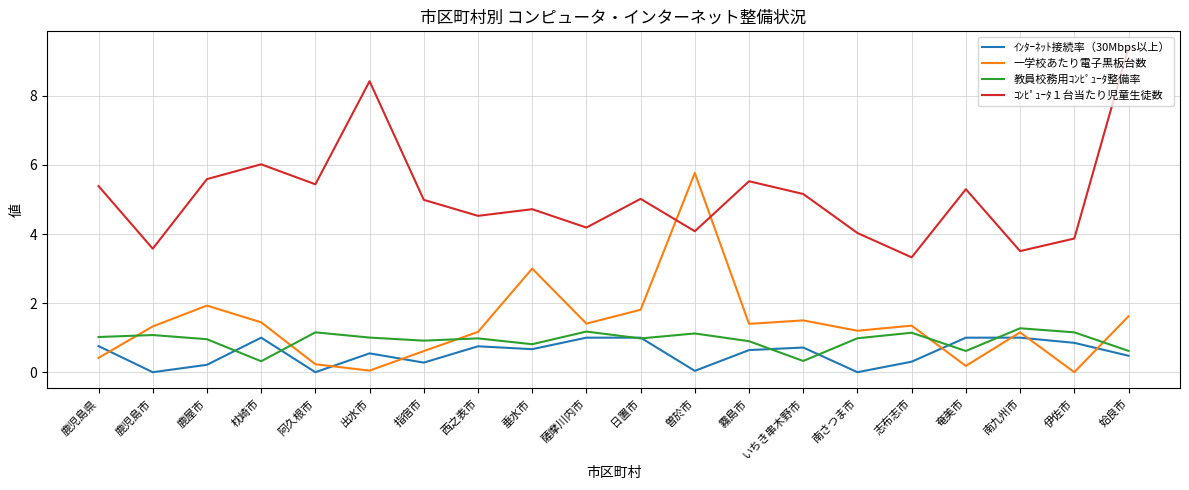

True or false: ｺﾝﾋﾟｭｰﾀ１台当たり児童生徒数 has a value of 3.6 at 鹿児島市.

True